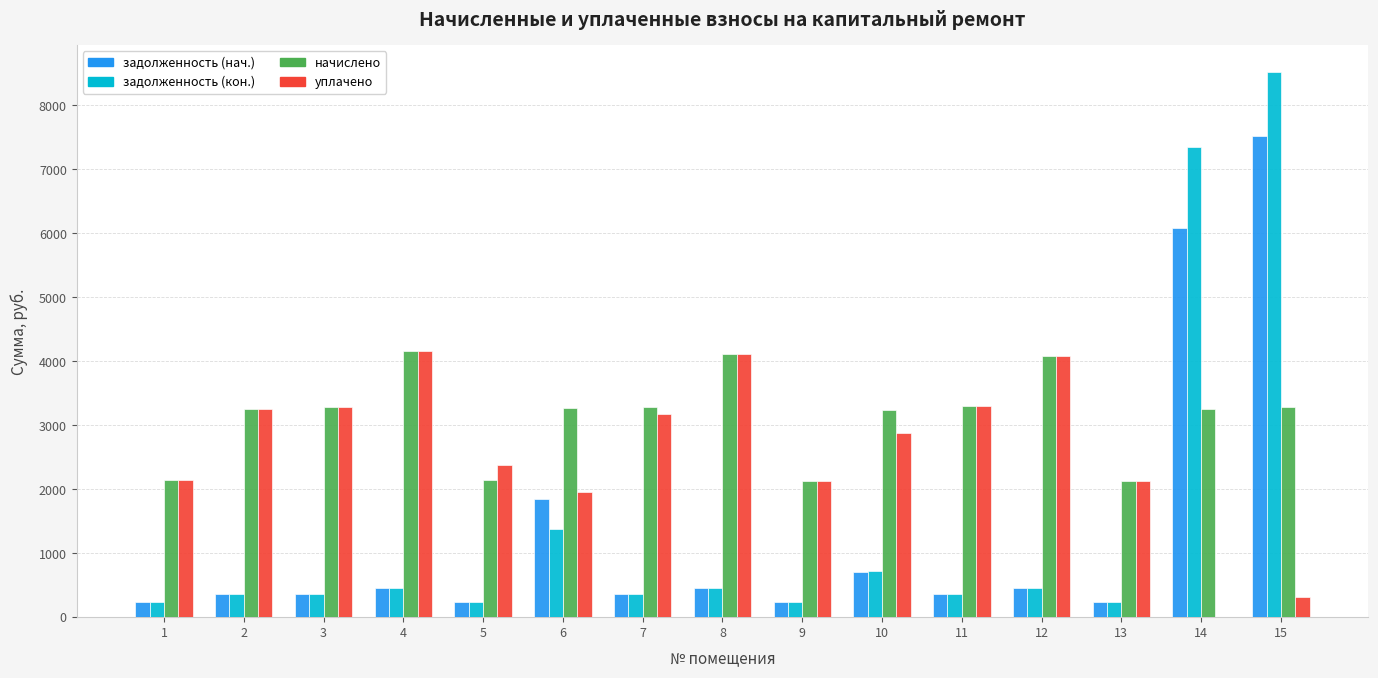

What are all the series names shown in the legend?

задолженность (нач.), задолженность (кон.), начислено, уплачено